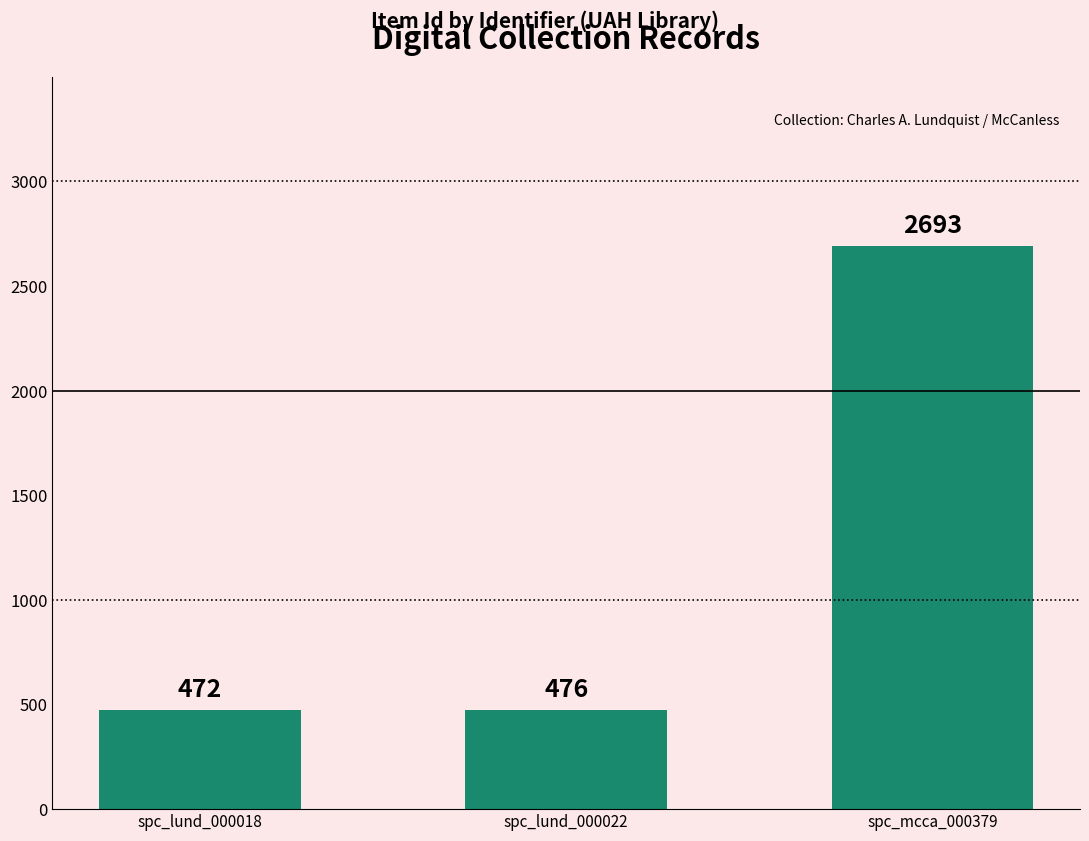

Which label corresponds to the smallest value in the chart?

spc_lund_000018